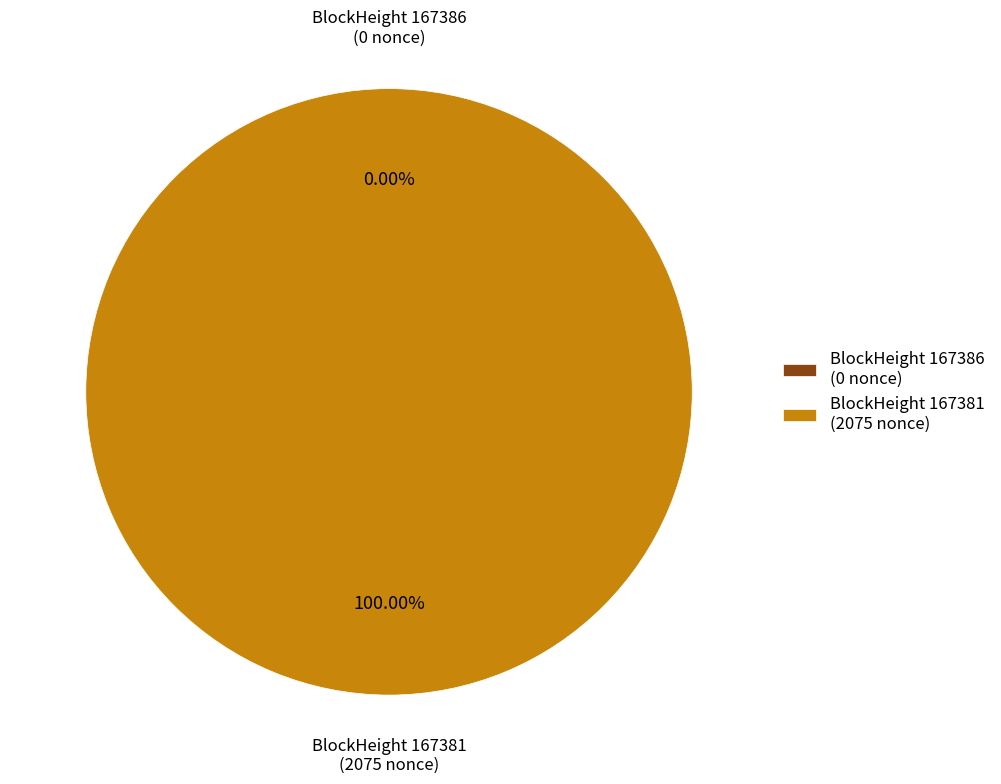

How many slices are in this pie chart?

2